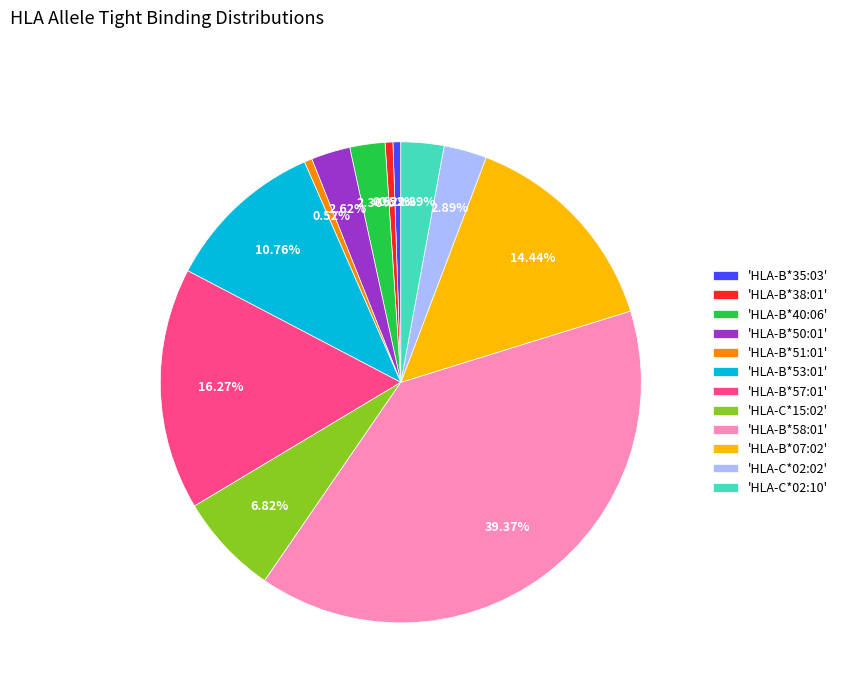

Is the sum of 'HLA-B*57:01' and 'HLA-B*51:01' greater than half?

No